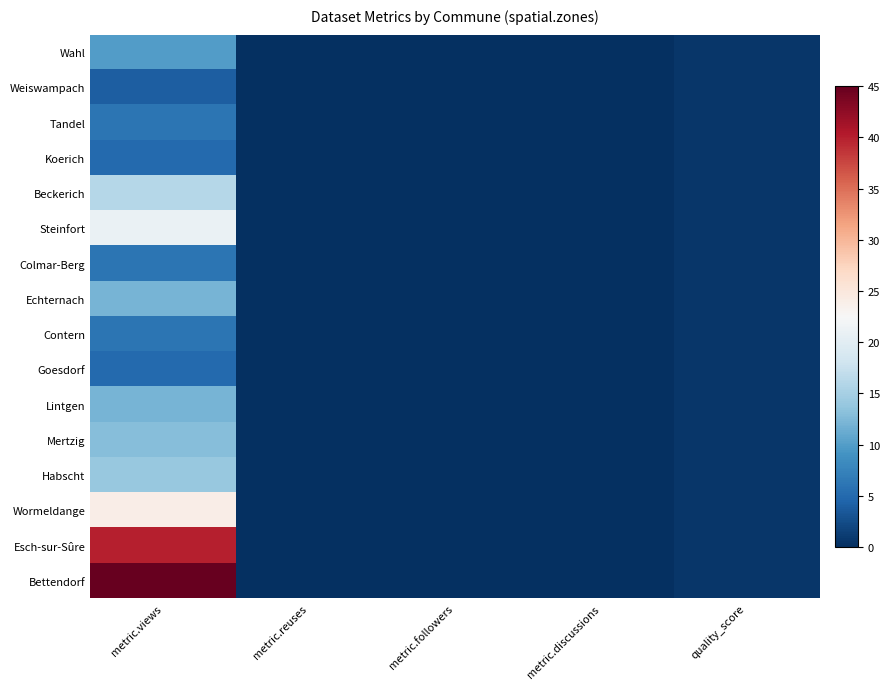

How many series are shown in this chart?

16